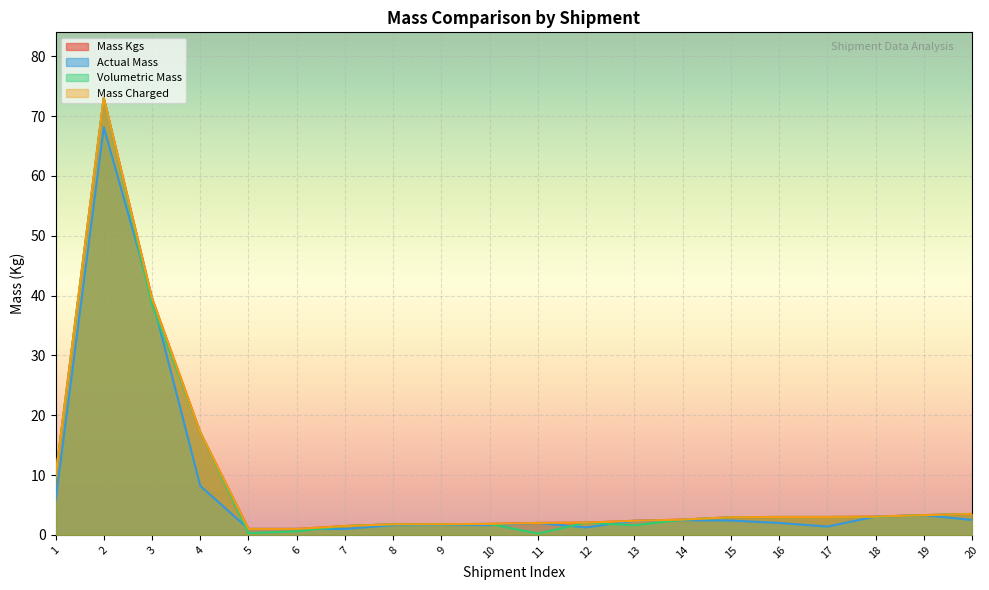

How many data points in Mass Kgs are less than 2?

6